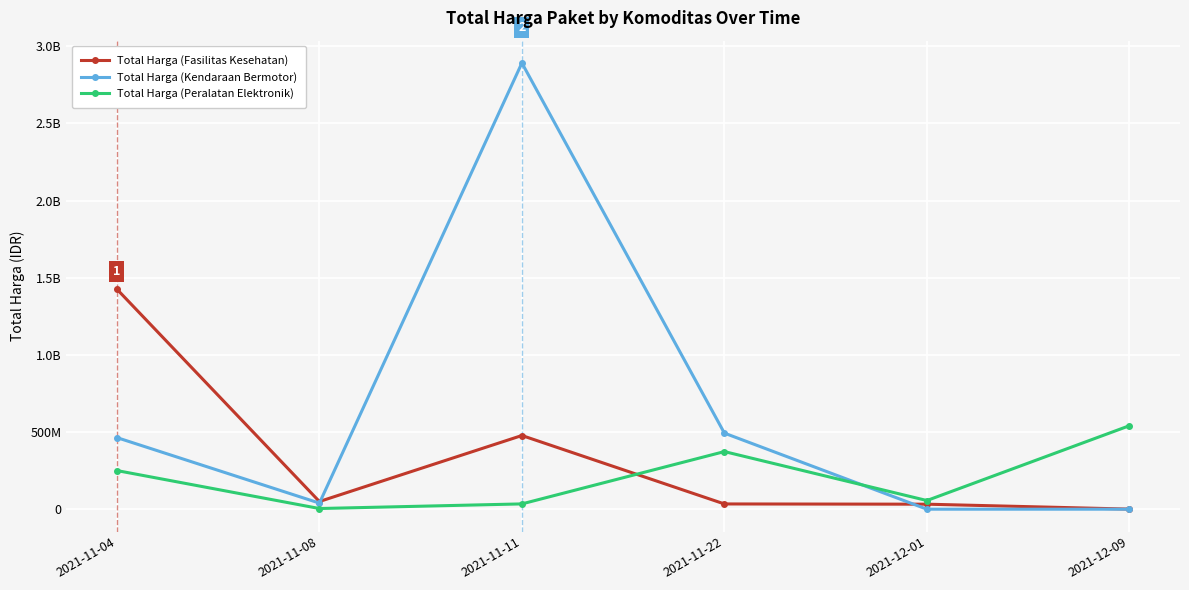

How many categories are shown in the chart?

6